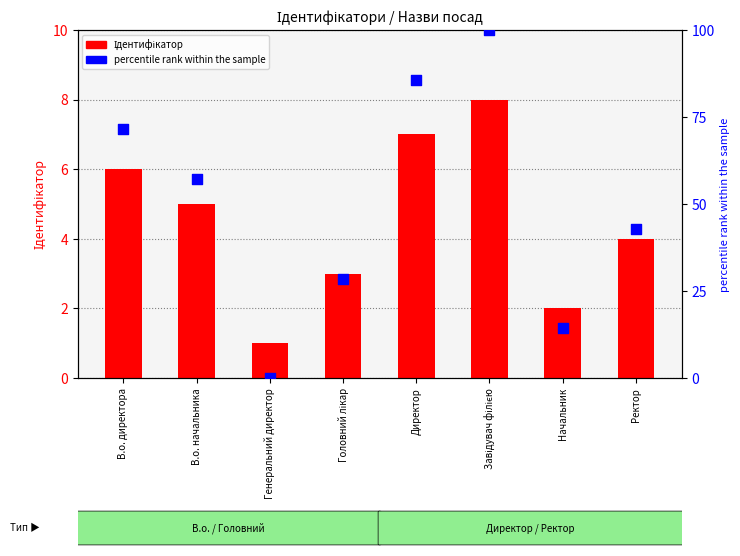

Approximately how many times larger is the value at Директор compared to В.о. директора?

1.2